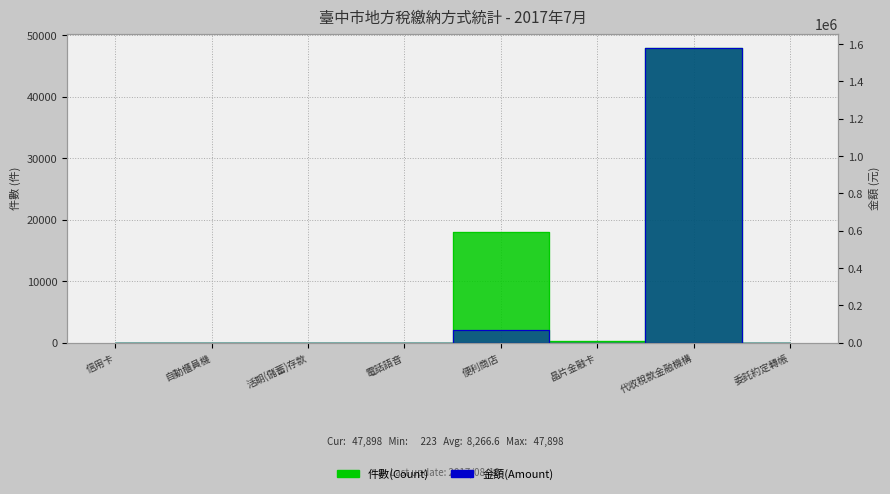

True or false: 金額(Amount, 萬元) and 件數(Count) intersect in this chart.

False